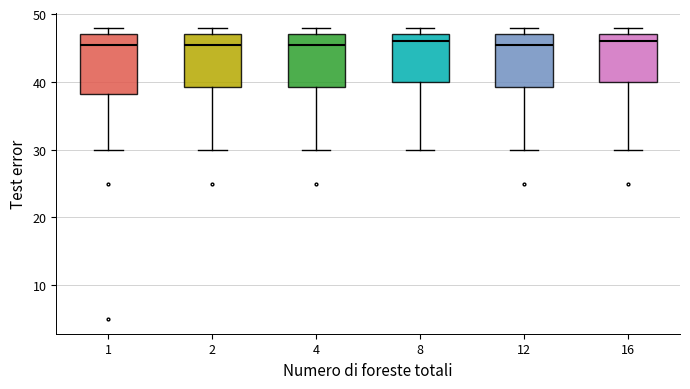

Reading left to right, transcribe this box plot: for each box, give where its median line is, the range the box spans, and where its two whiskers end, as read against the y-axis. The values are not printed on the chart, so give them approximately, as read against the axis.

1: median 46, box 38 to 47, whiskers 30 to 48
2: median 46, box 39 to 47, whiskers 30 to 48
4: median 46, box 39 to 47, whiskers 30 to 48
8: median 46, box 40 to 47, whiskers 30 to 48
12: median 46, box 39 to 47, whiskers 30 to 48
16: median 46, box 40 to 47, whiskers 30 to 48